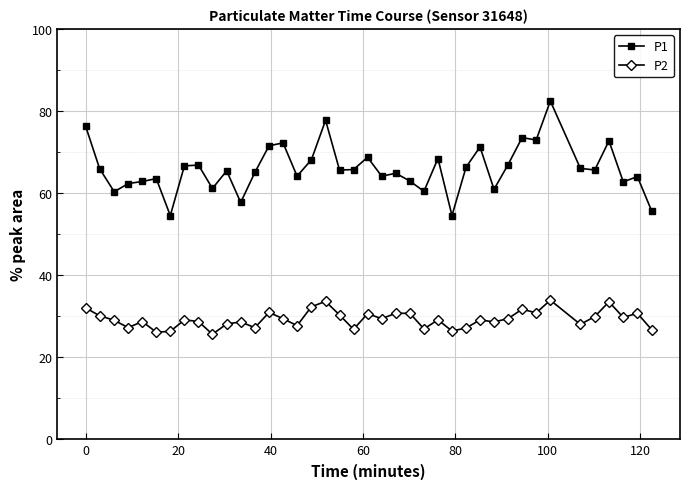

What is the maximum value shown in the chart?

82.4